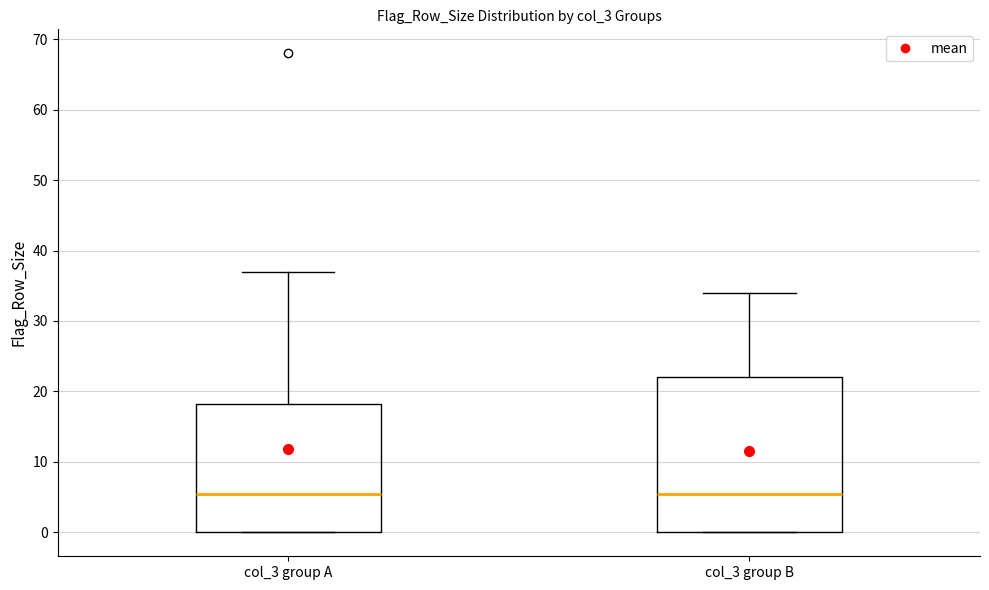

Where does the median line of the box for col_3 group A sit on the y-axis? The values are not printed on the chart, so give them approximately, as read against the axis.

6